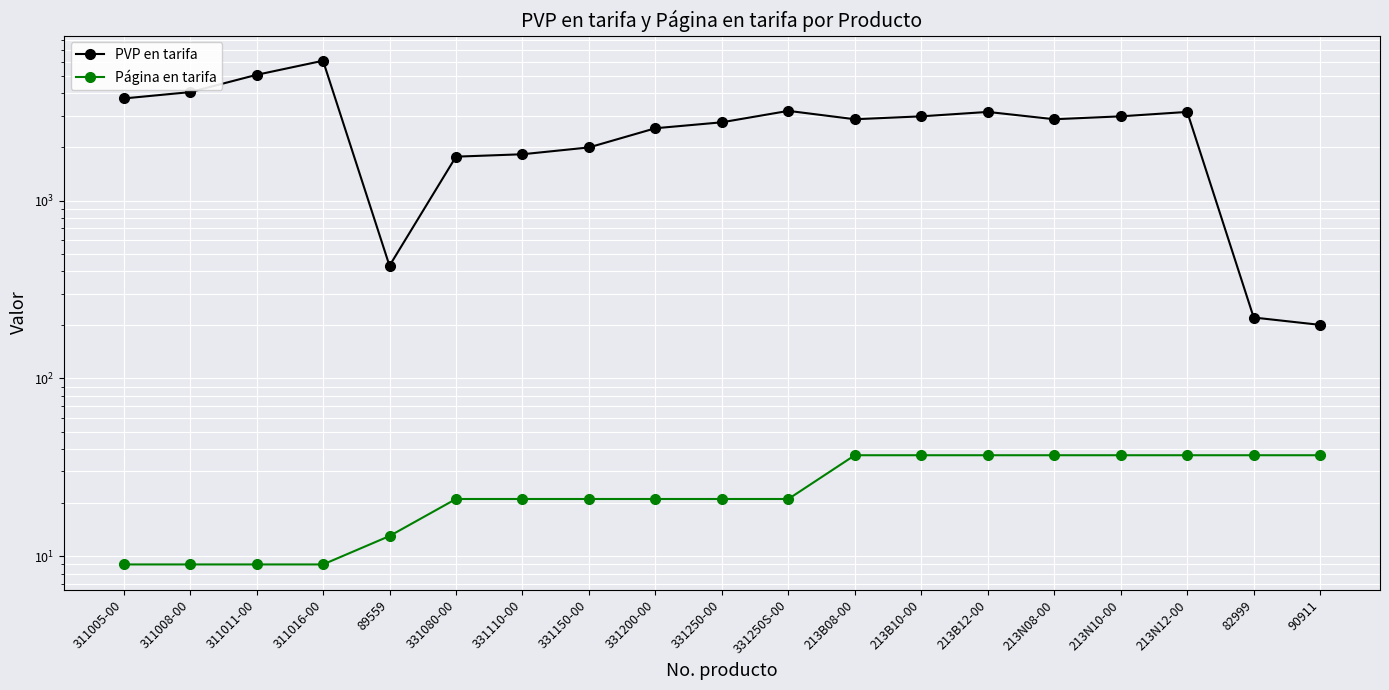

Does the chart display data point markers on the line(s)?

Yes